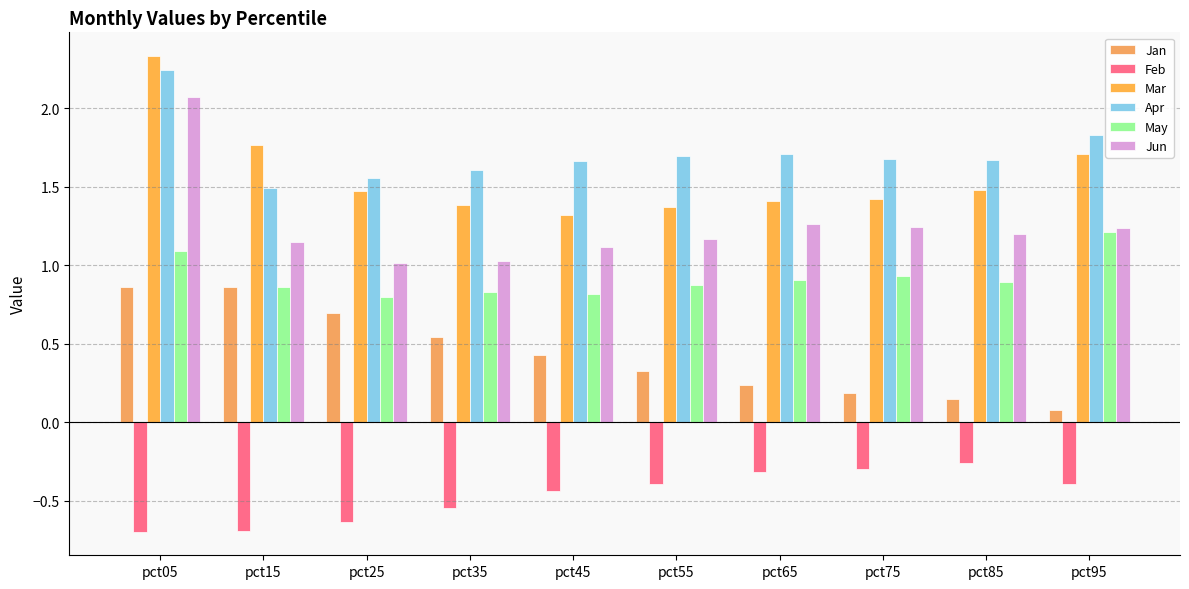

Which series has the largest total across all categories?

Apr